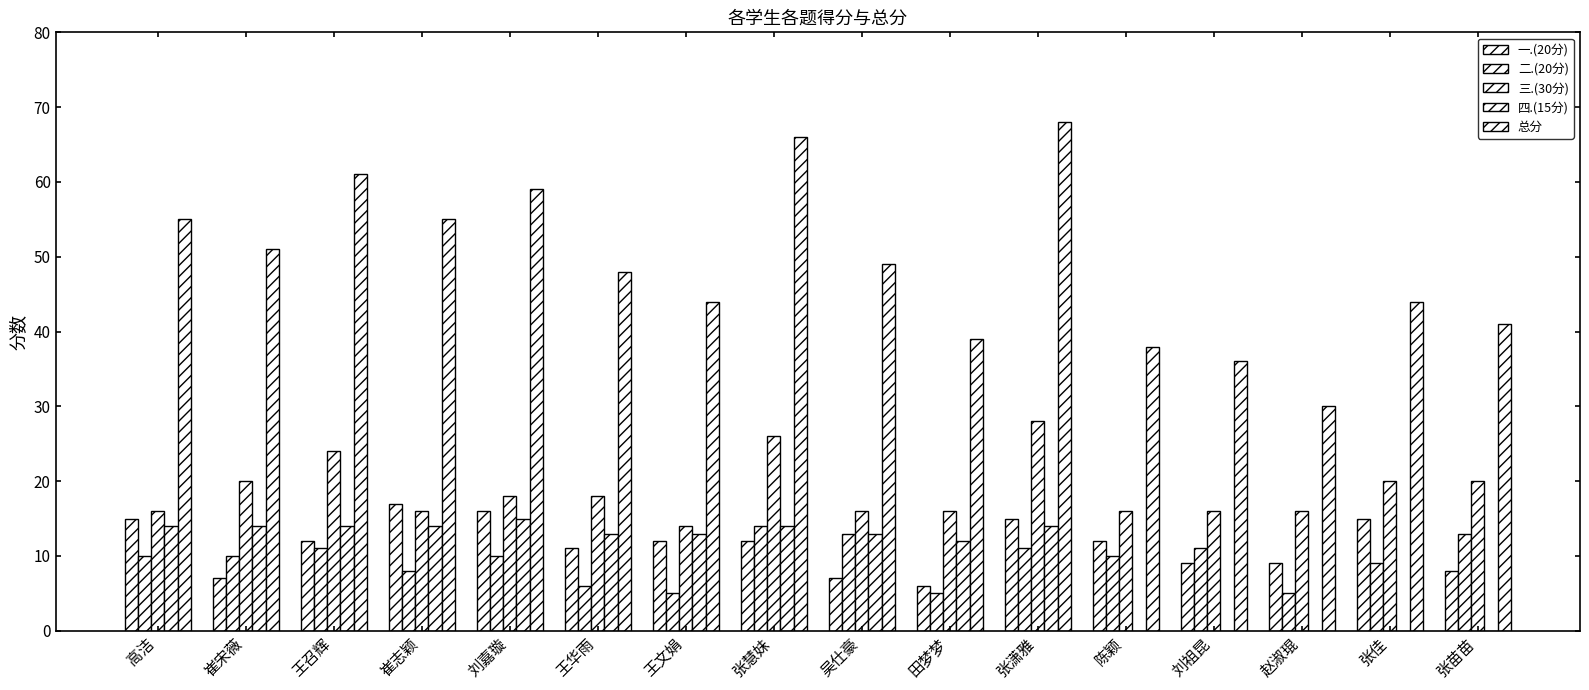

Rank the categories by 一.(20分) value from highest to lowest.

崔志颖, 刘嘉璇, 高洁, 张潇雅, 张佳, 王召辉, 王文娟, 张慧妹, 陈颖, 王华雨, 刘祖昆, 赵淑琨, 张苗苗, 崔宋薇, 吴仕豪, 田梦梦